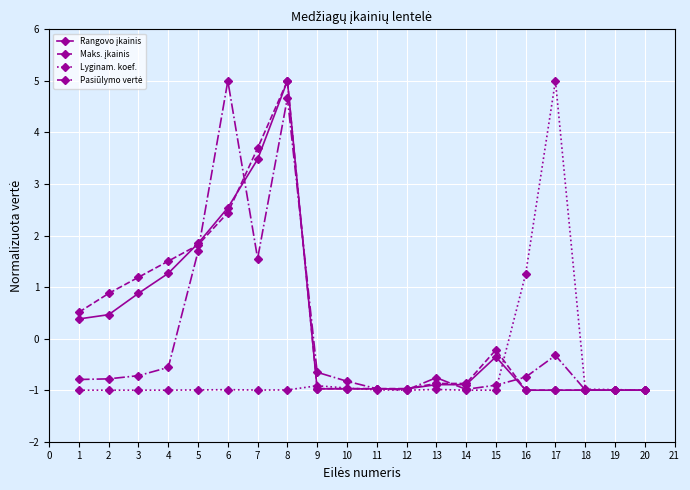

The value of Lyginam. koef. at 13 is -1.0. True or false?

True